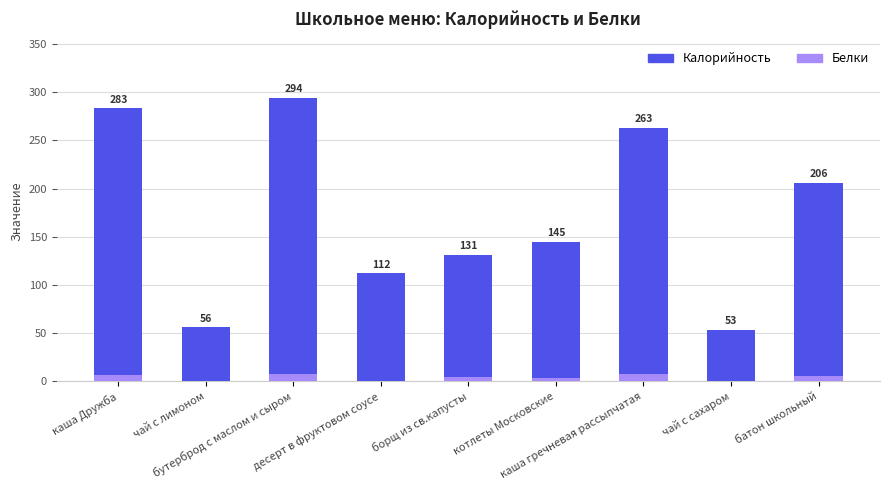

Reading left to right, transcribe all the data shown in this chart.

Калорийность: 283	56	294	112	131	145	263	53	206
Белки: 7	0	8	0	5	3	8	0	6